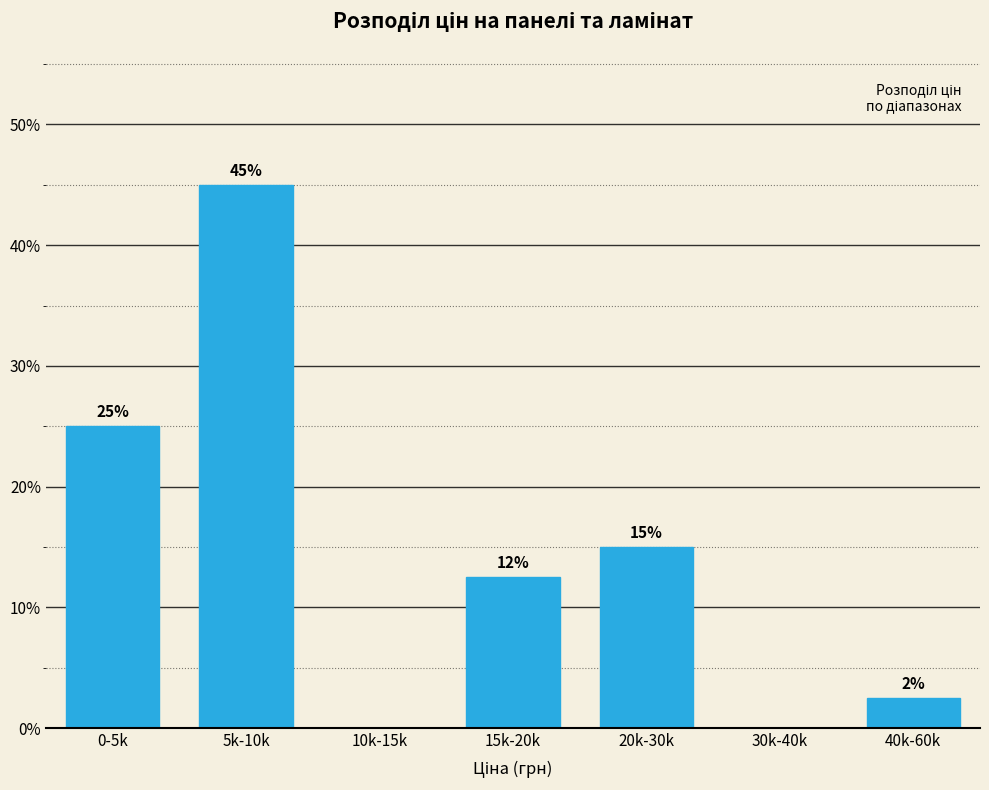

Is it true that the value at 20k-30k is 15.0?

True